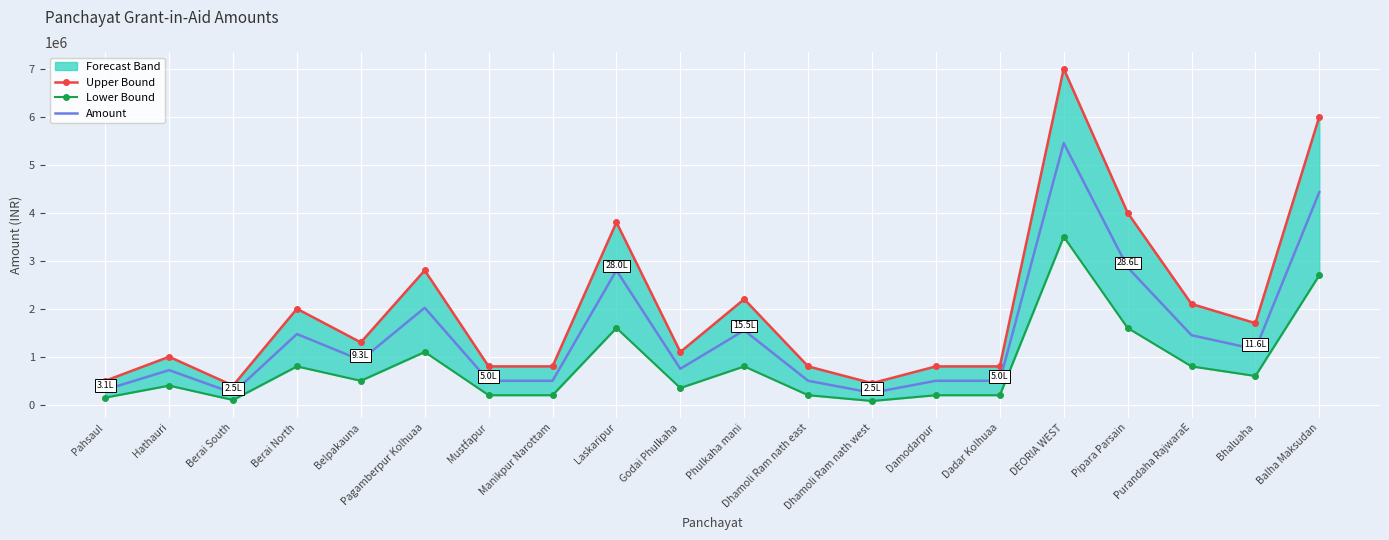

The Upper Bound series shows 1161799 at Damodarpur. True or false?

False